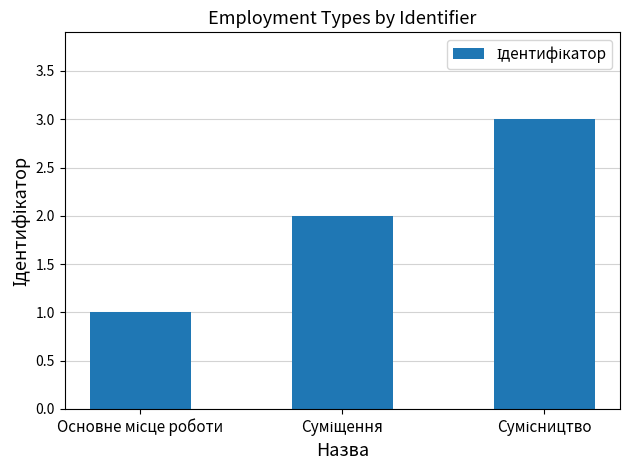

Are the bars horizontal?

No